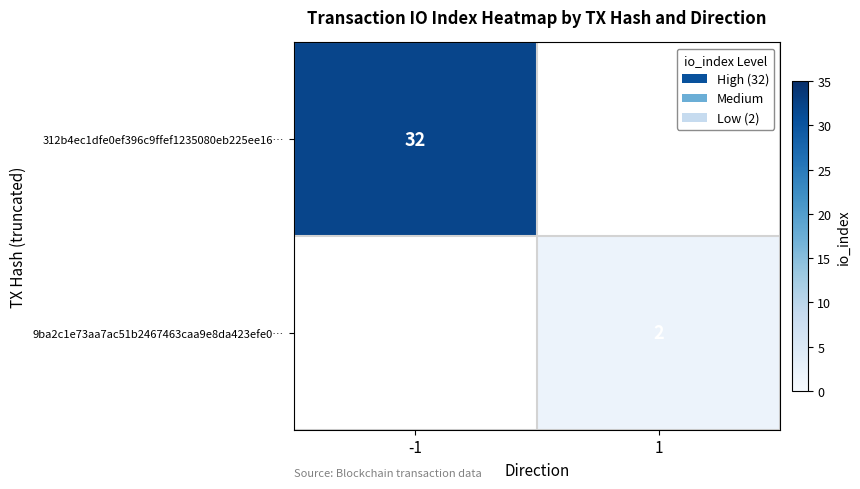

The 9ba2c1e73aa7ac51b2467463caa9e8da423efe0… series shows 2 at 1. True or false?

True